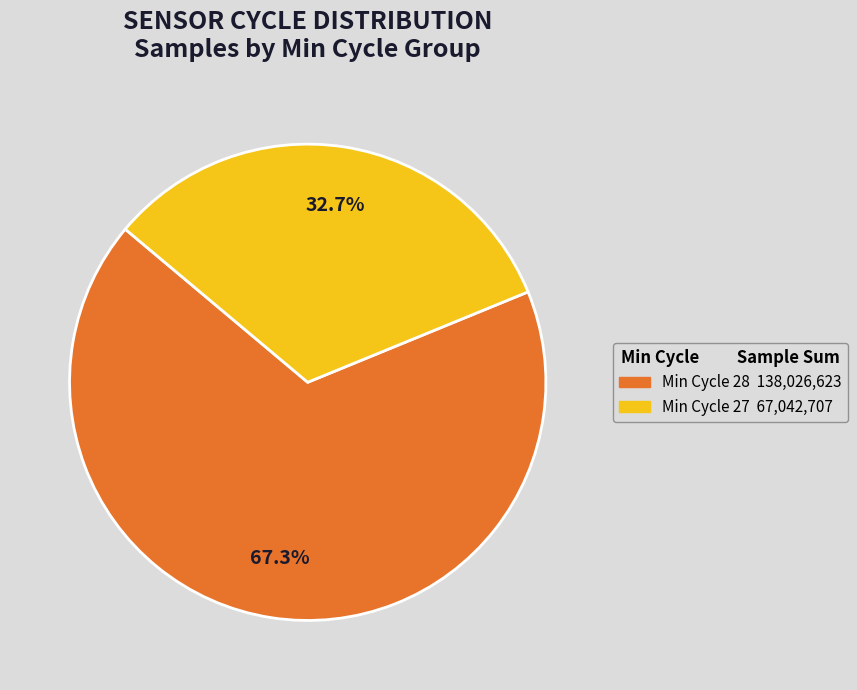

Does any single category account for the majority?

Yes